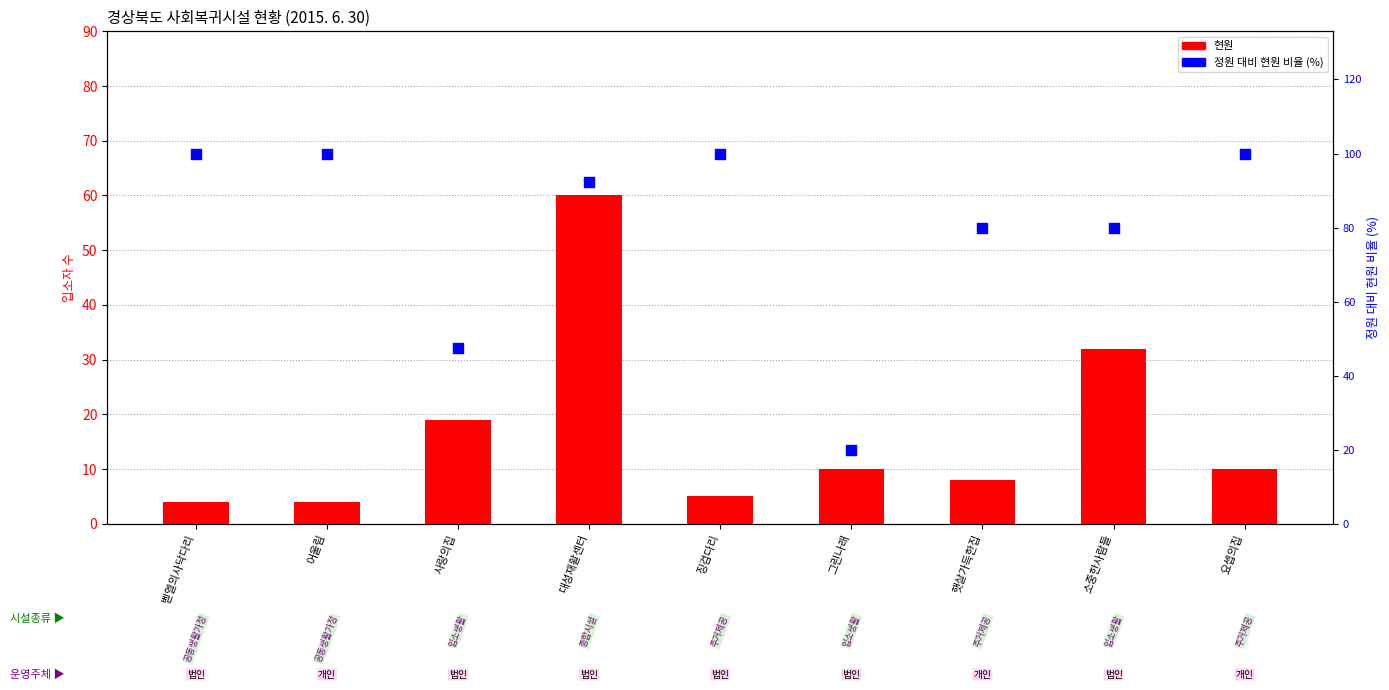

Which series has the largest Y range (max minus min)?

현원/정원 비율 (%)